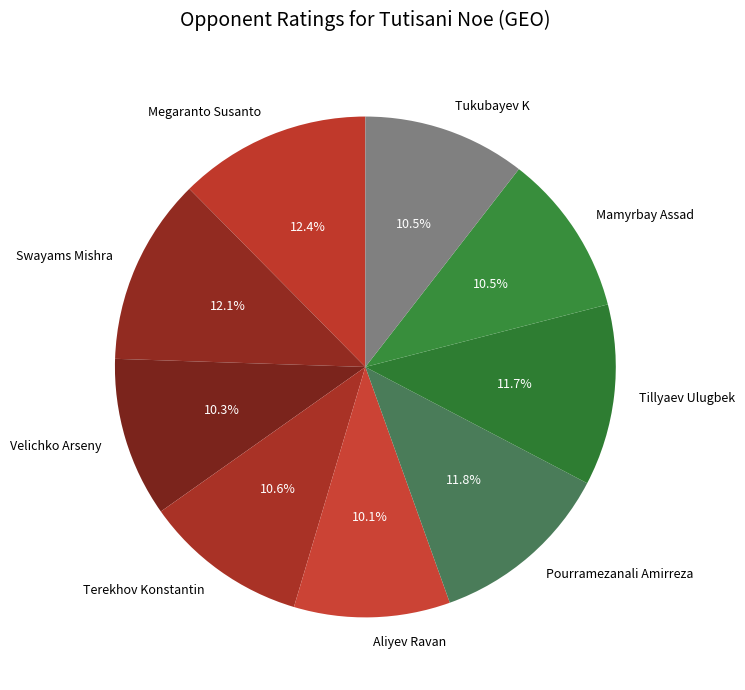

How many slices are in this pie chart?

9